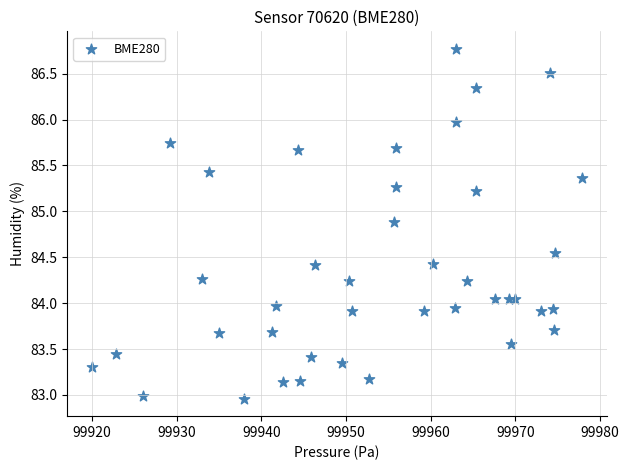

What is the range of X values (max minus min)?

58.0